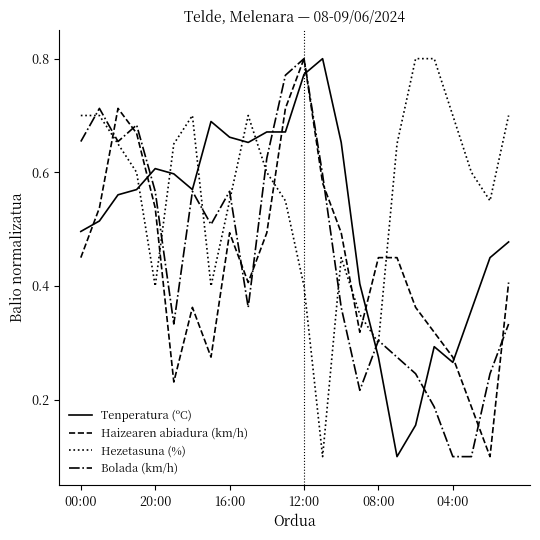

After their last crossing, which series has the higher values: Tenperatura (ºC) or Hezetasuna (%)?

Hezetasuna (%)